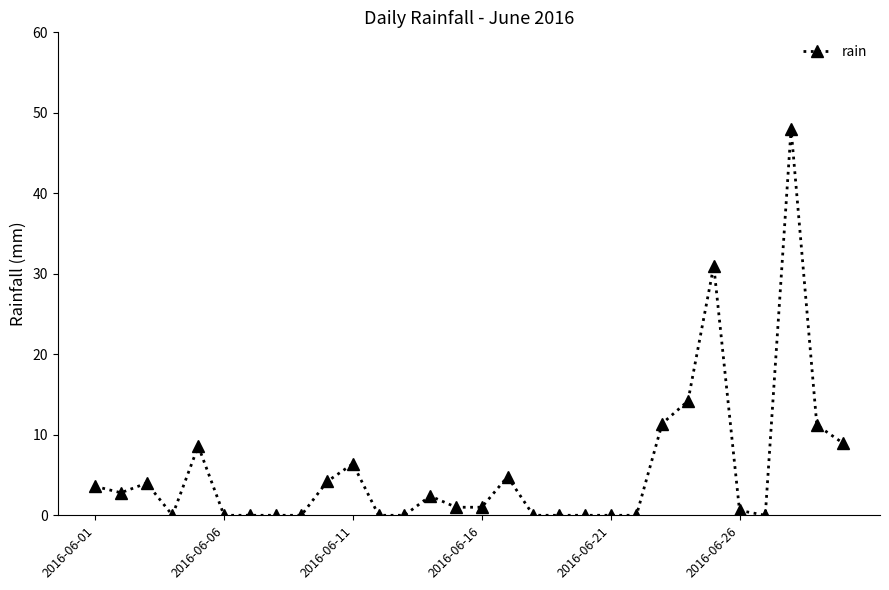

How many categories are shown in the chart?

30